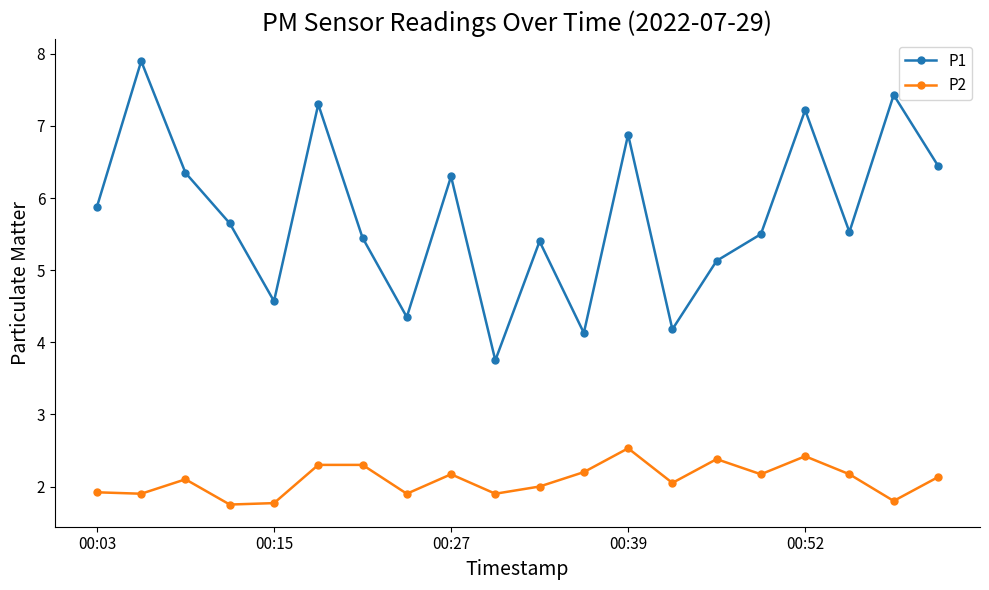

In P1, how many points are lower than both neighbors (excluding endpoints)?

6